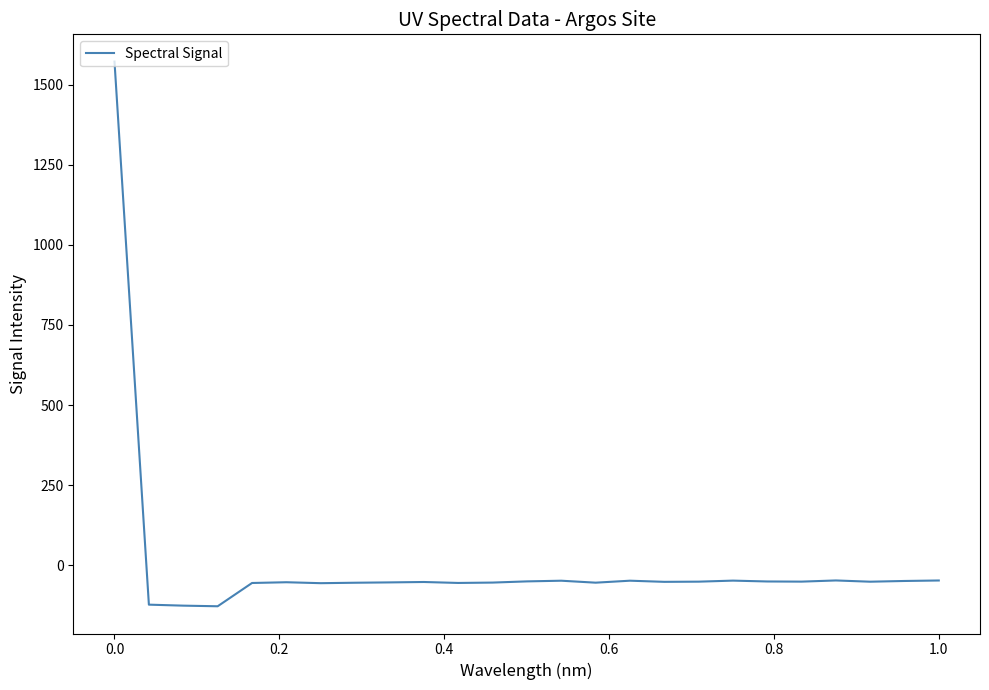

What is the smallest value displayed?

-127.5